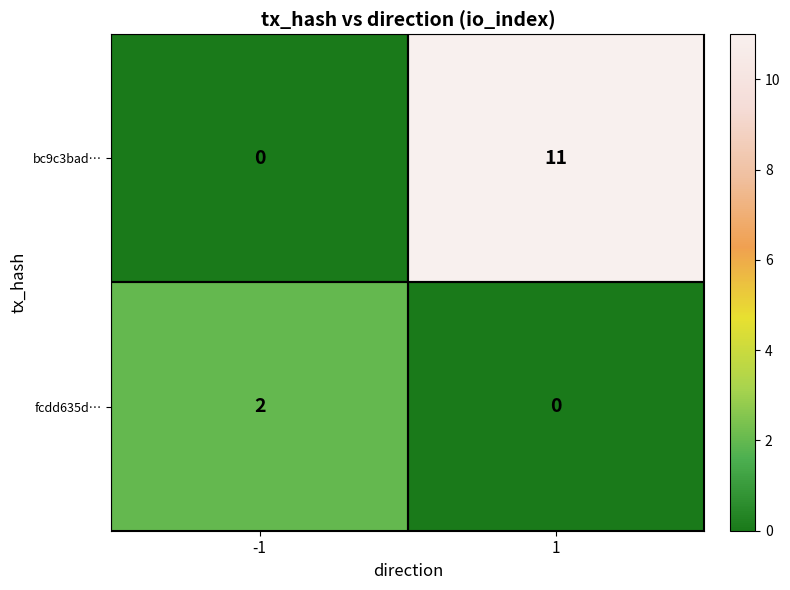

What is the difference between the maximum and minimum values in the bc9c3bad… series?

11